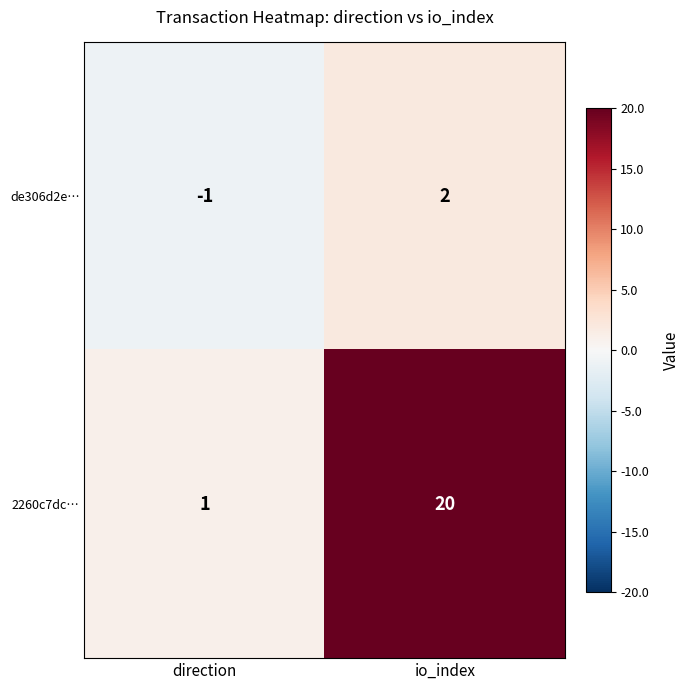

True or false: 2260c7dc… has a value of 20 at io_index.

True